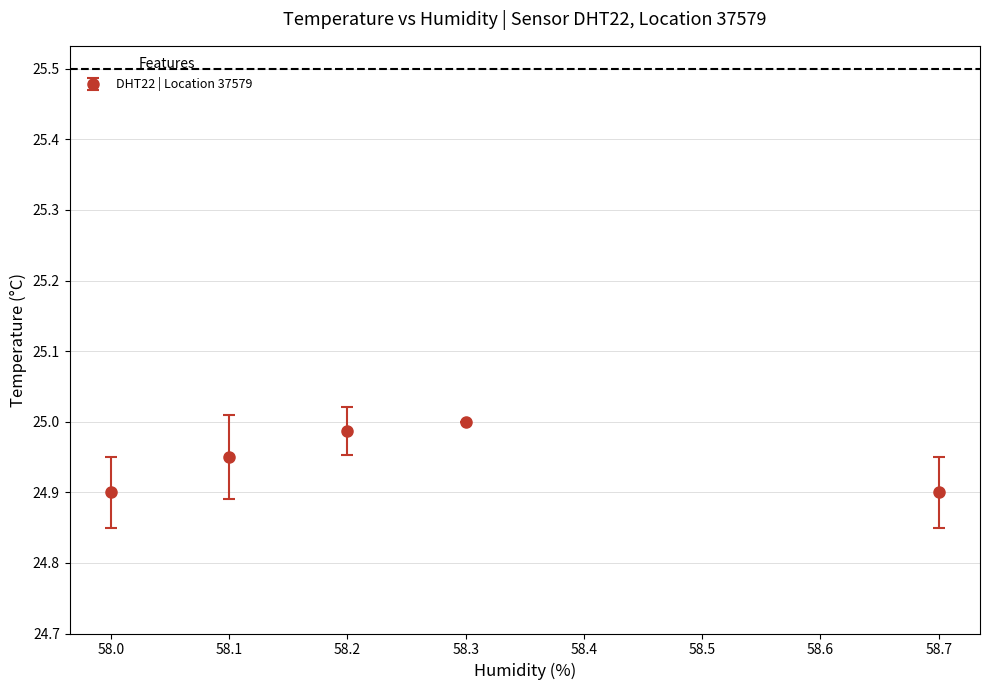

How many interior local peaks (higher than both neighbors) does the data have?

1